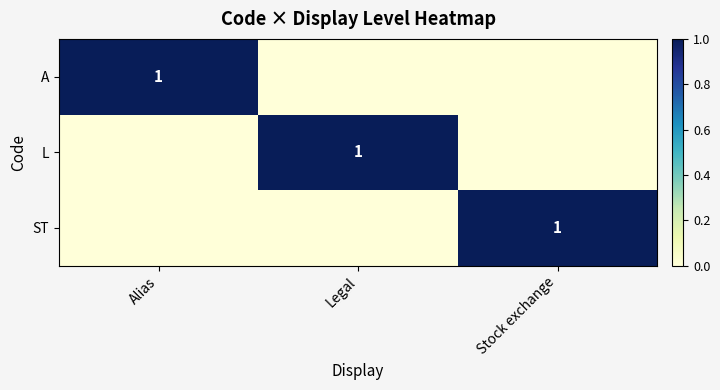

Between Alias and Stock exchange, which is larger?

Alias